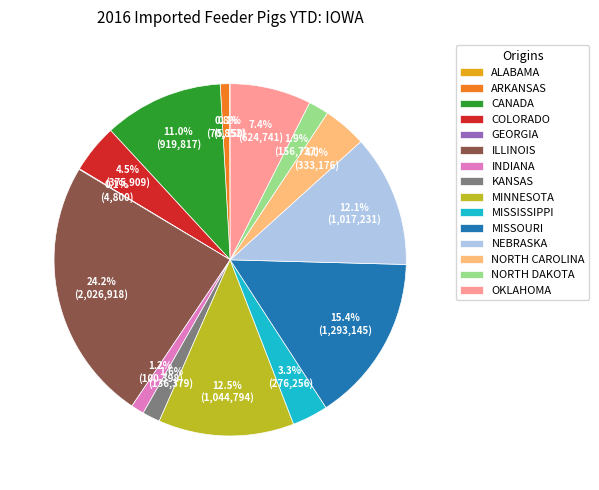

To the nearest percent, what portion does INDIANA represent?

1%